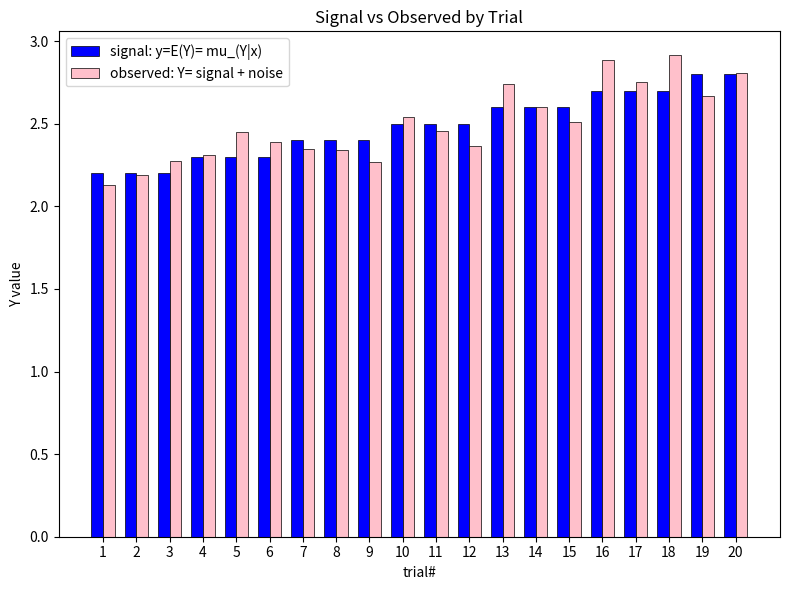

Is it true that observed: Y= signal + noise equals 2.9 at 1?

False